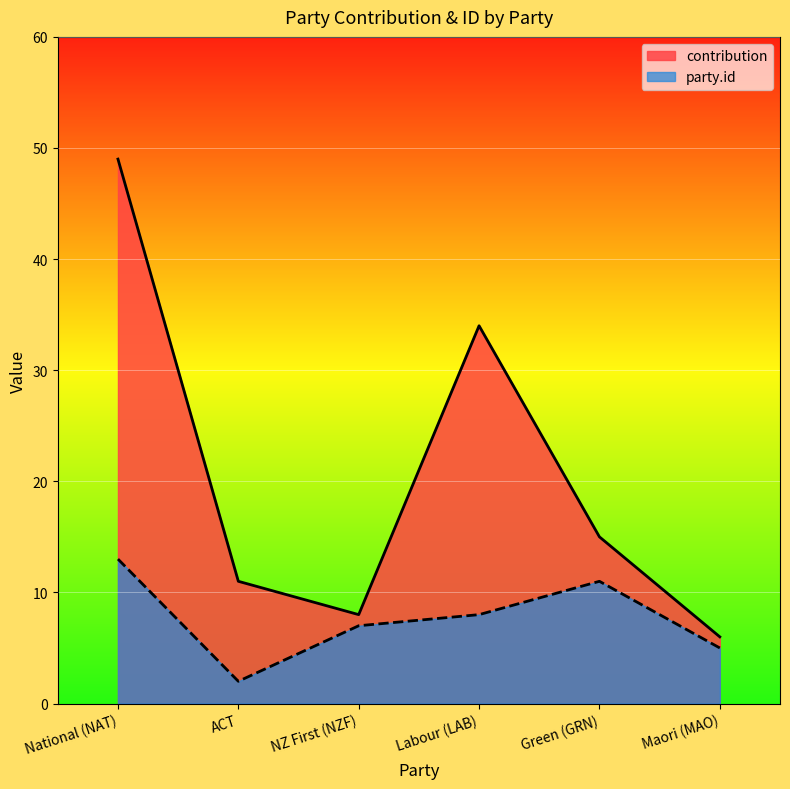

What is the difference between the second highest and minimum values in the party.id series?

9